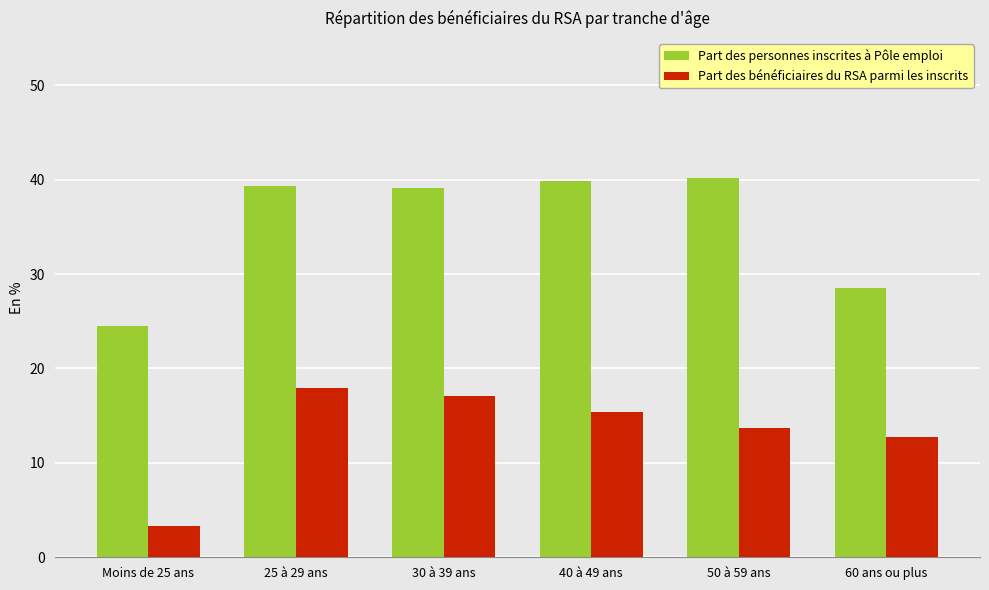

Is it true that Part des bénéficiaires du RSA parmi les inscrits equals 3.6 at 50 à 59 ans?

False